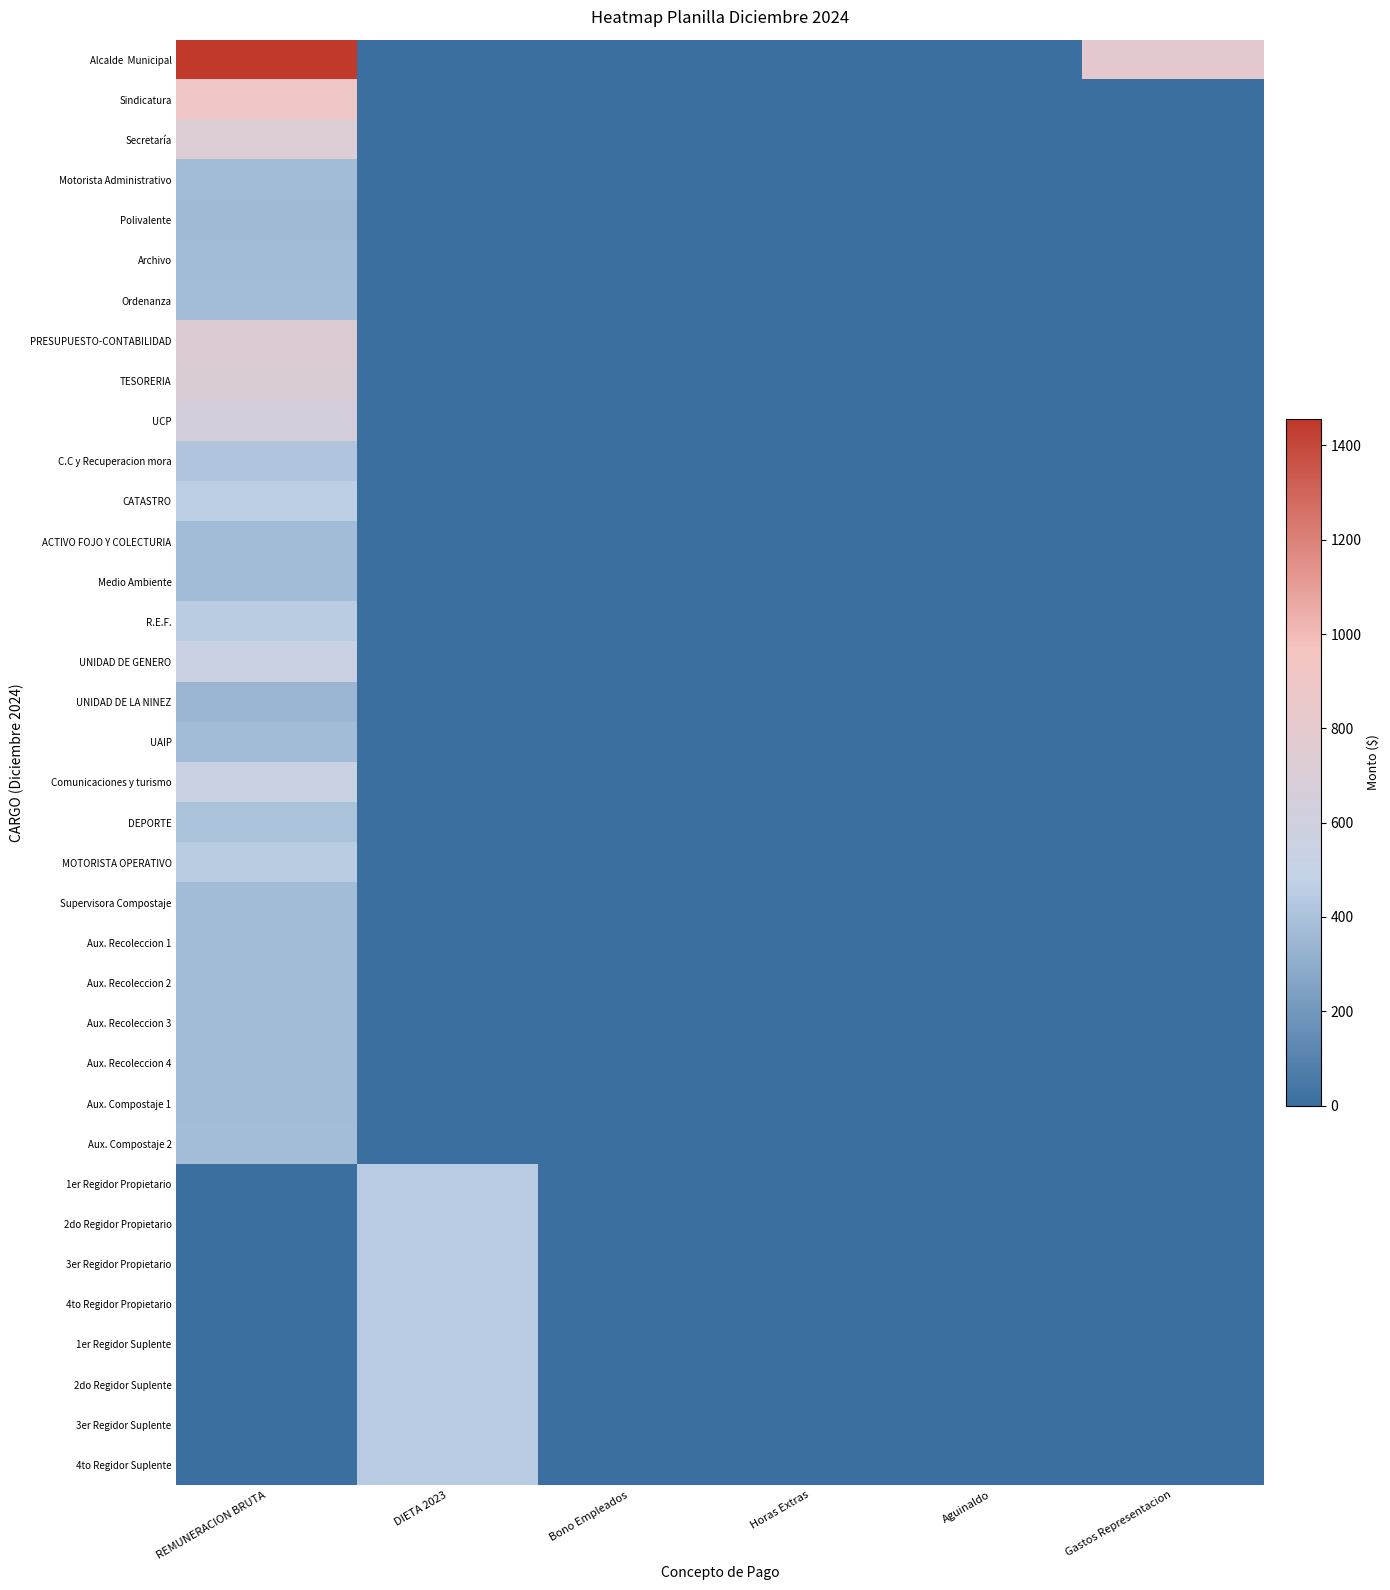

At which category is the sum across all series the highest?

REMUNERACION BRUTA